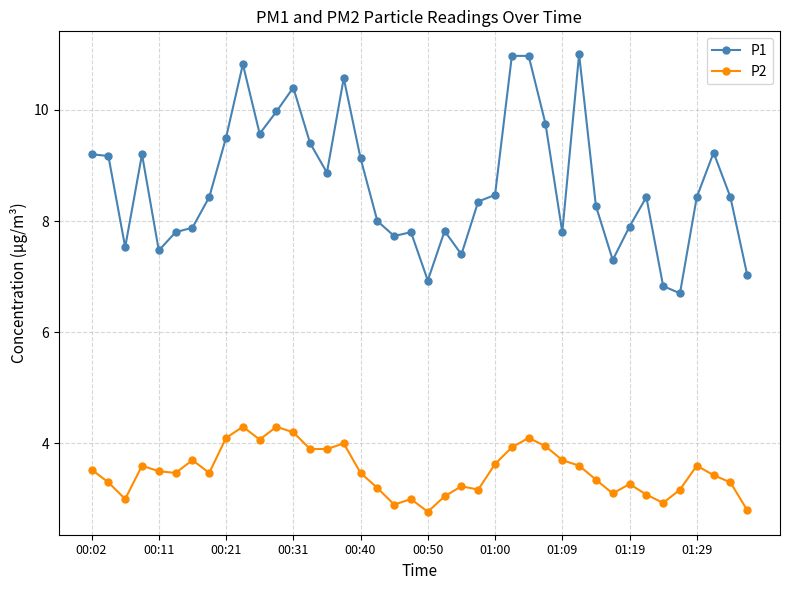

What is the value of the P1 point at the 26th from the left?

11.0